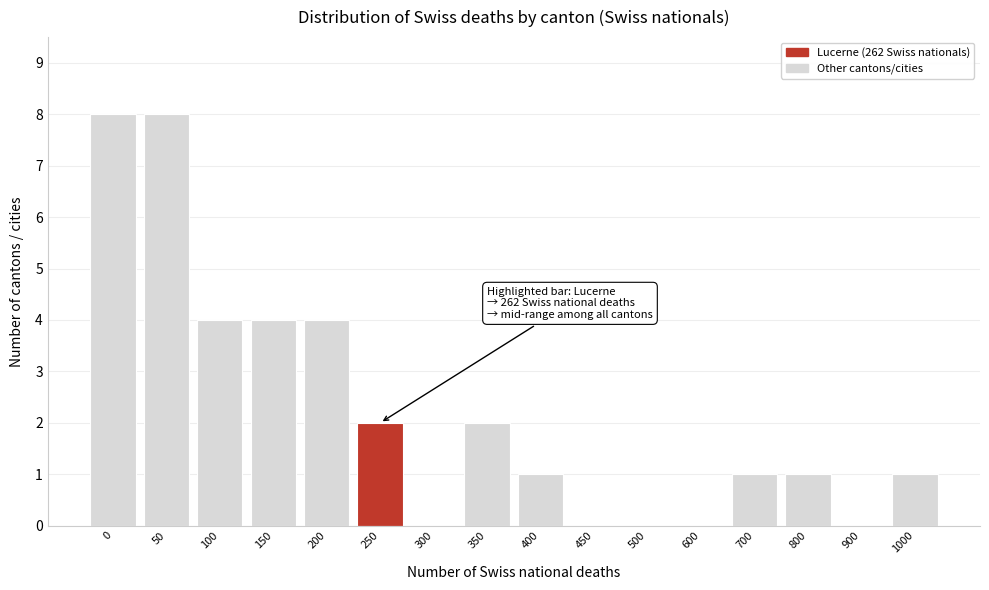

Reading right to left, list all the values displayed in this chart.

1000=1	900=0	800=1	700=1	600=0	500=0	450=0	400=1	350=2	300=0	250=2	200=4	150=4	100=4	50=8	0=8